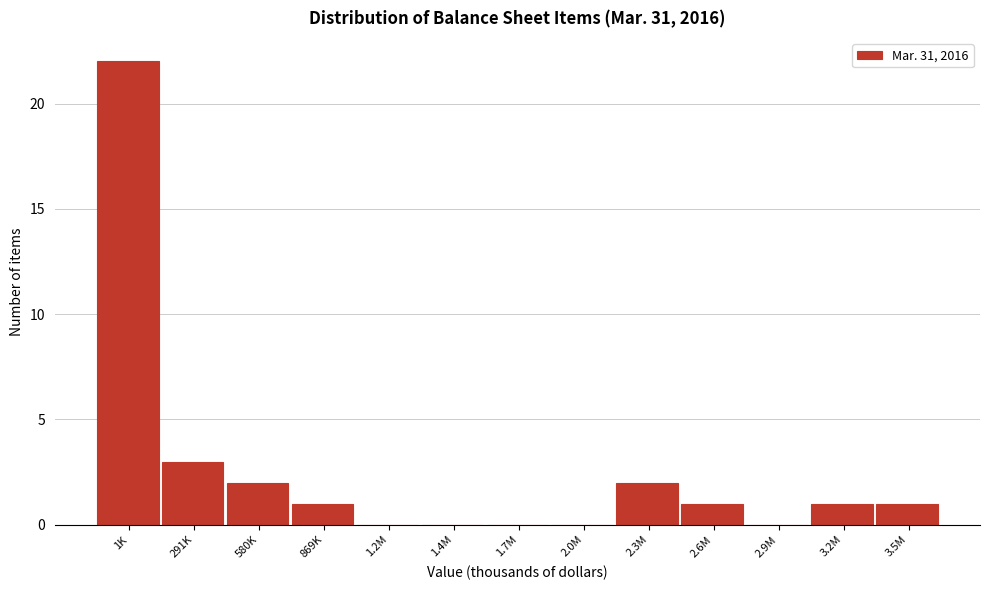

Reading left to right, what are all the values shown in this chart?

1K=22	291K=3	580K=2	869K=1	1.2M=0	1.4M=0	1.7M=0	2.0M=0	2.3M=2	2.6M=1	2.9M=0	3.2M=1	3.5M=1